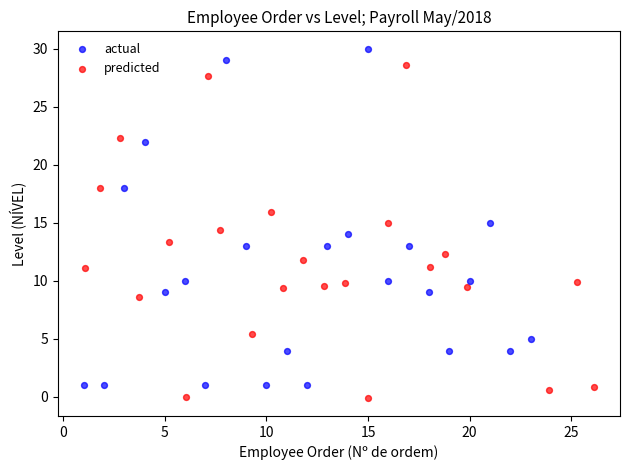

Which series reaches the minimum Y coordinate?

predicted